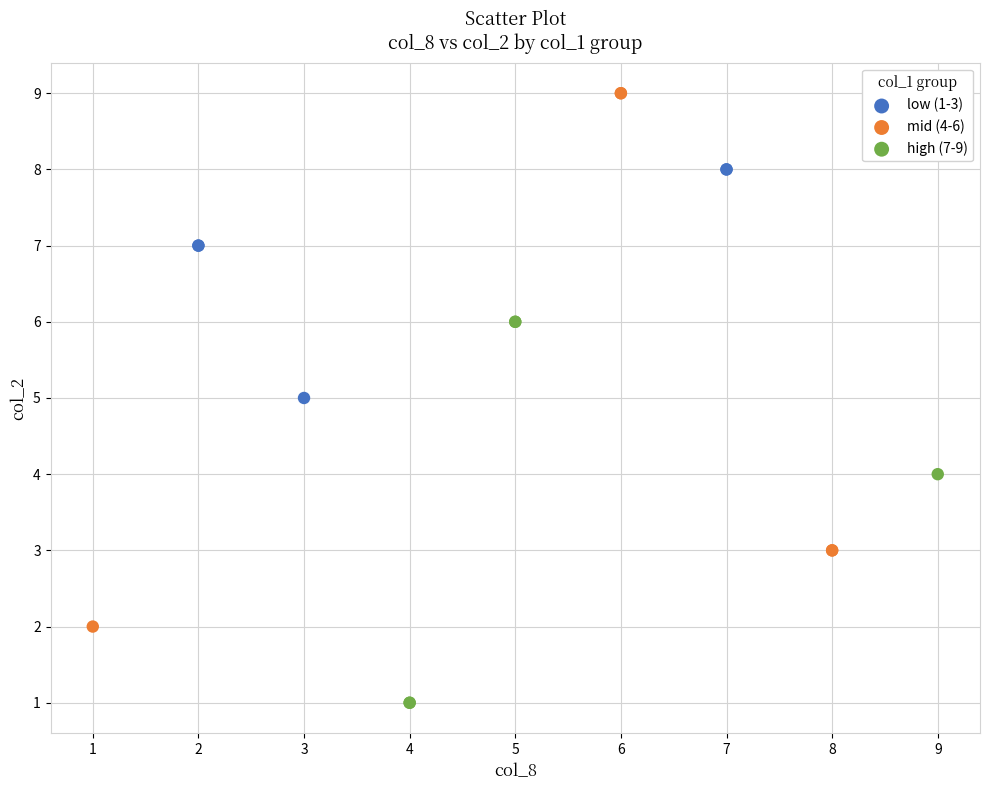

Which series reaches the minimum Y coordinate?

high (7-9)